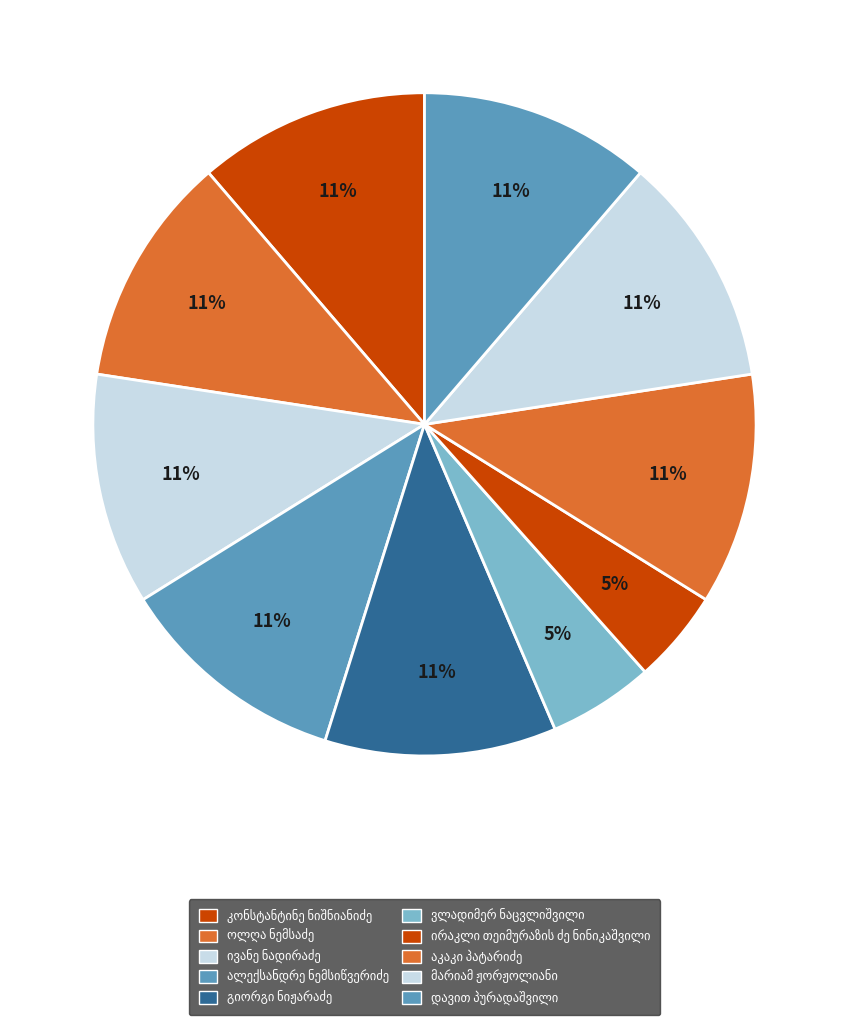

Combined, do ვლადიმერ ნაცვლიშვილი and გიორგი ნიჟარაძე account for over 50%?

No